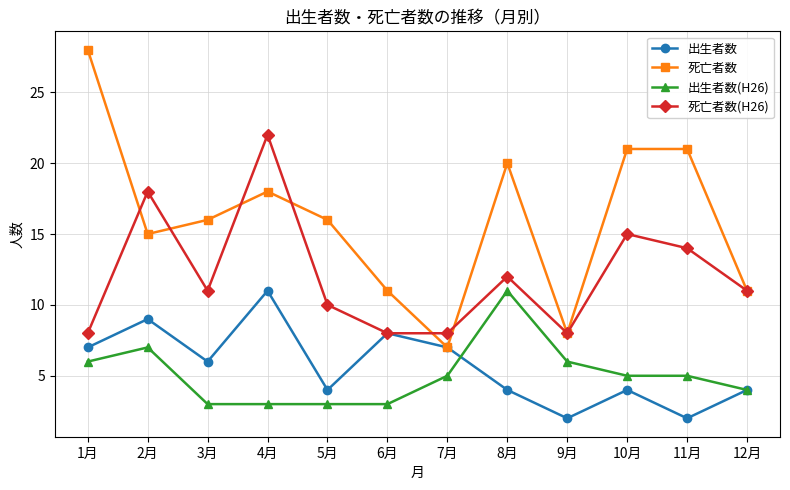

How many lines are shown in the chart?

4